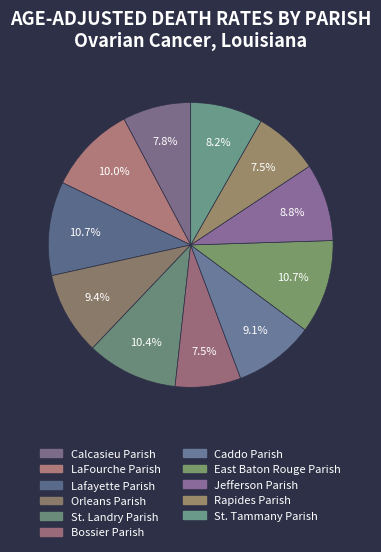

What is the largest slice in the pie chart?

Lafayette Parish